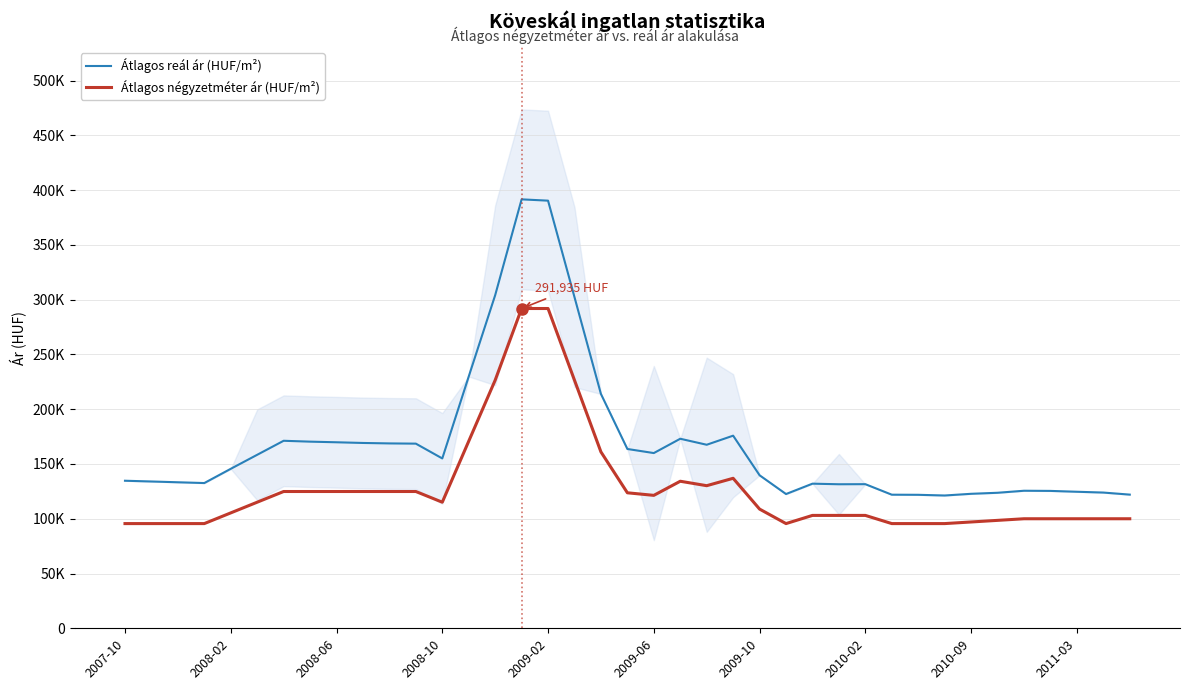

Which series changed the most between 23 and 36?

Átlagos reál ár (HUF/m²)